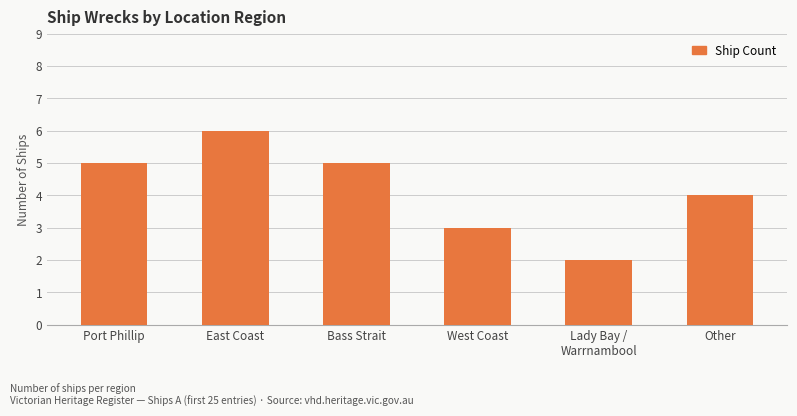

How many series are shown in this chart?

1